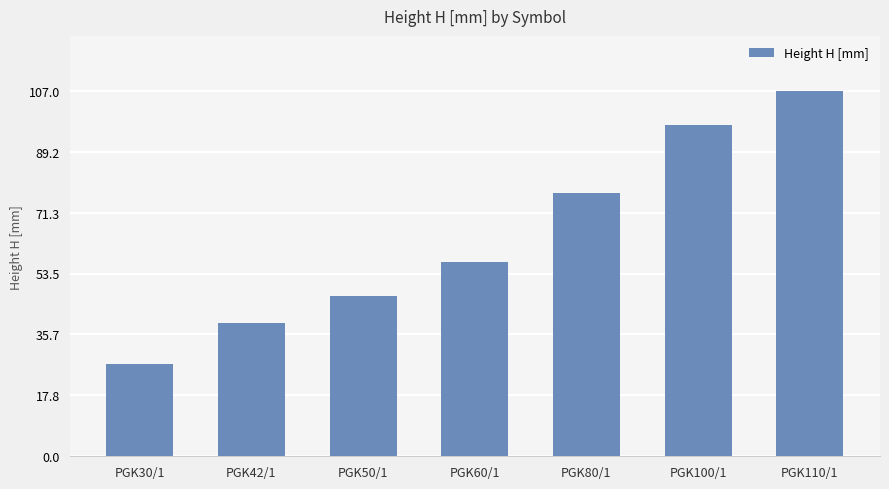

Which label corresponds to the largest value in the chart?

PGK110/1